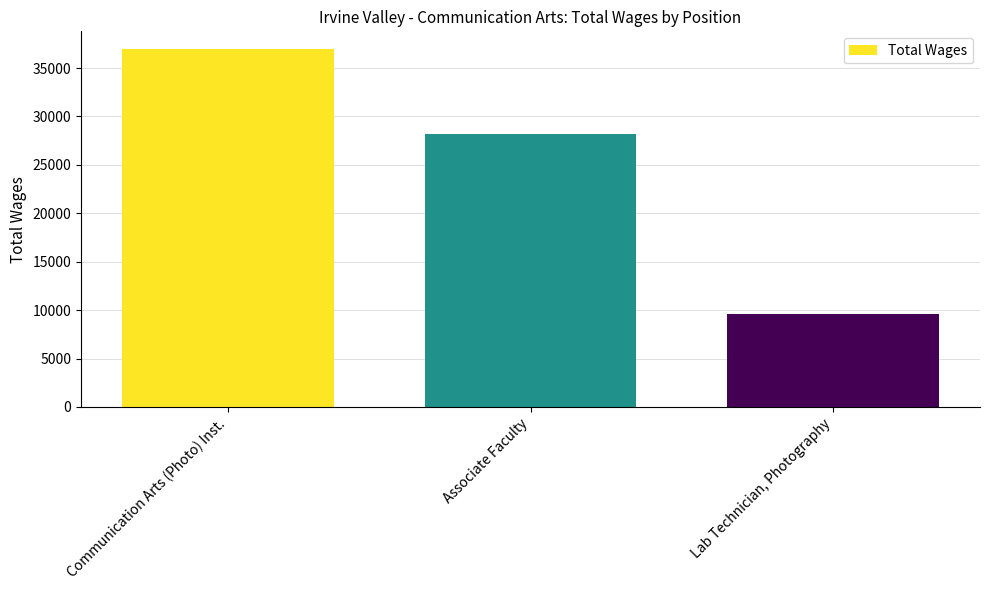

How many series are shown in this chart?

1